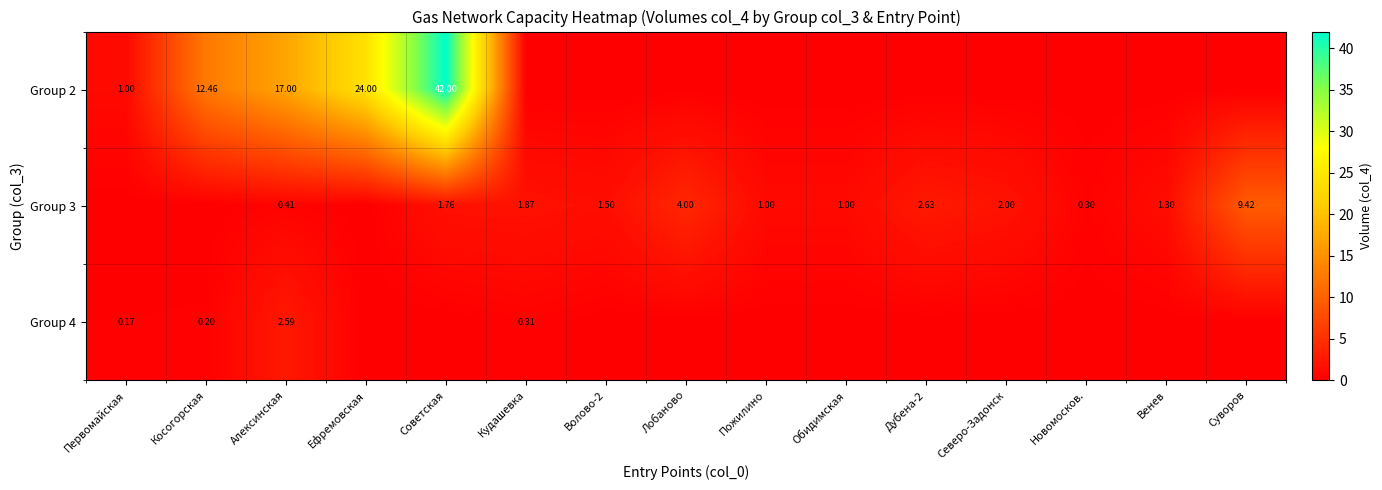

Rank the series by their maximum value, from highest to lowest.

Group 2, Group 3, Group 4